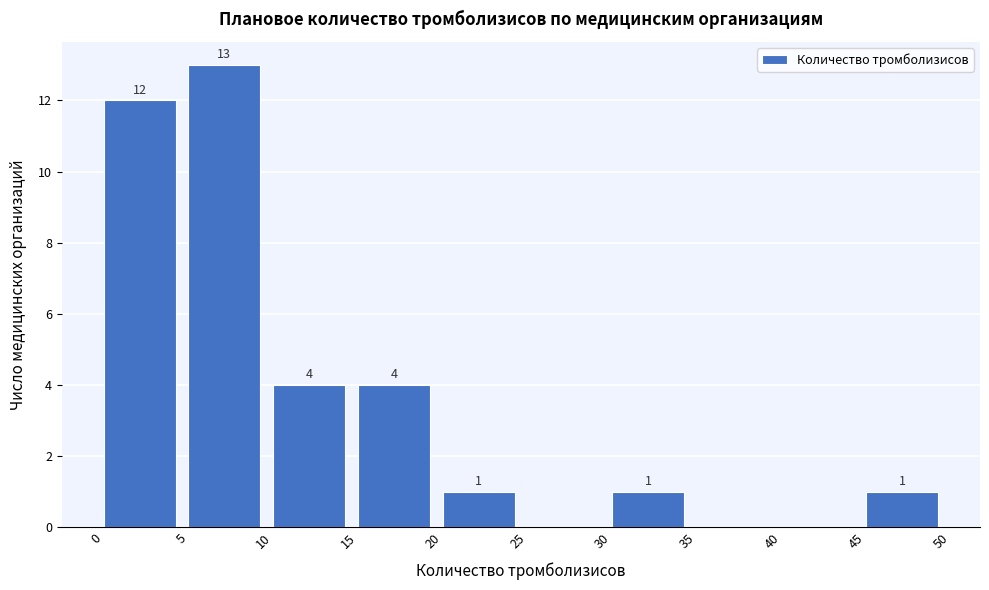

Over which range of the x-axis is the bar tallest?

5 to 10